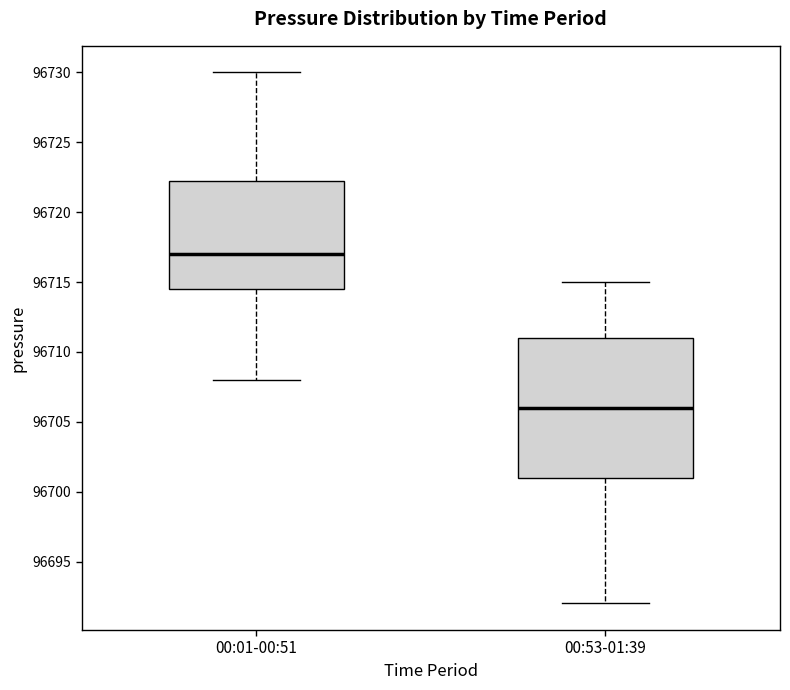

Which box is the tallest, from its lower edge to its upper edge?

00:53-01:39